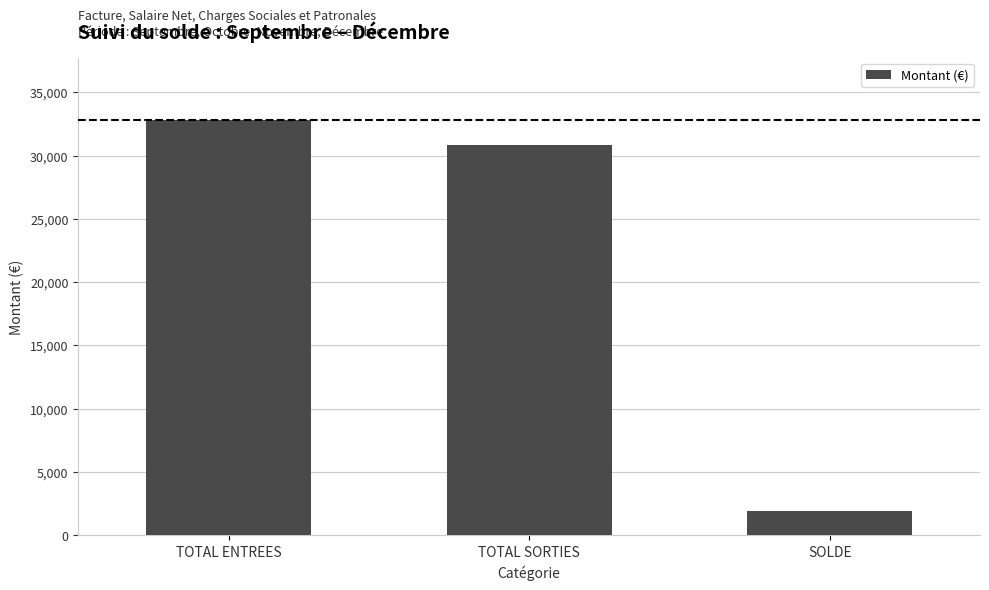

What is the difference between the second highest and minimum values?

28920.2